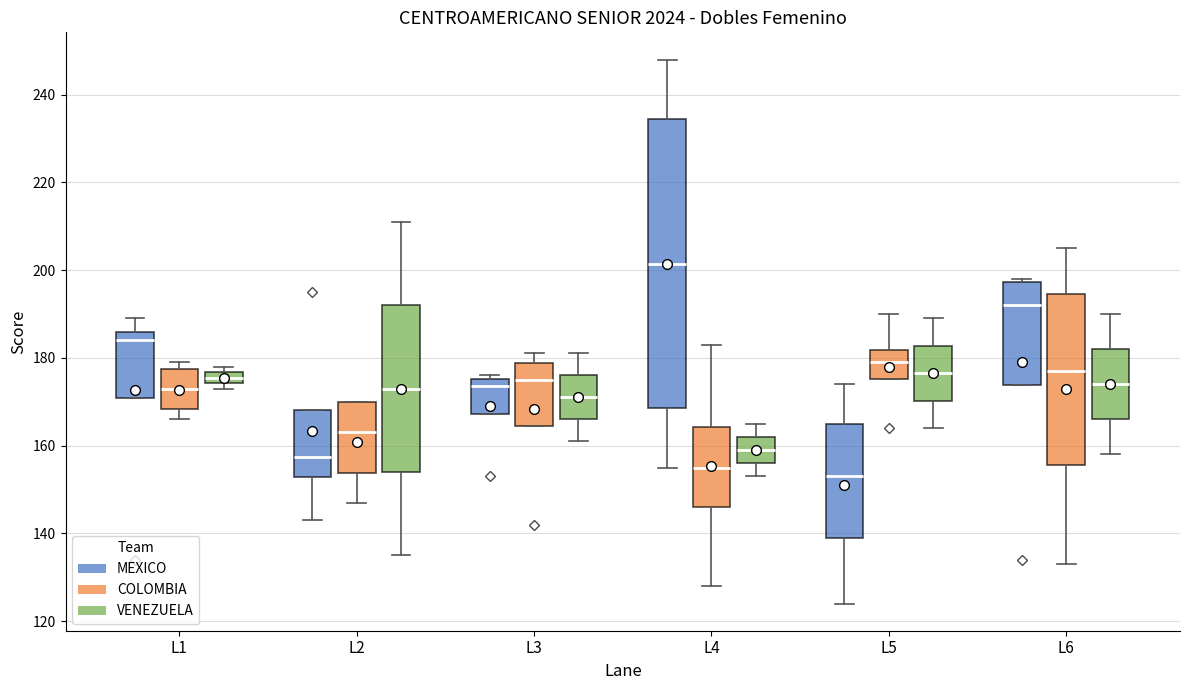

Which box's median line is the highest?

L4 (MEXICO)